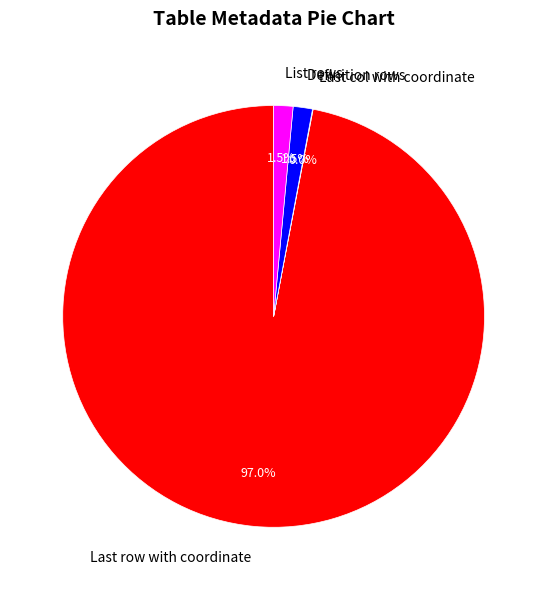

What is the largest slice in the pie chart?

Last row with coordinate